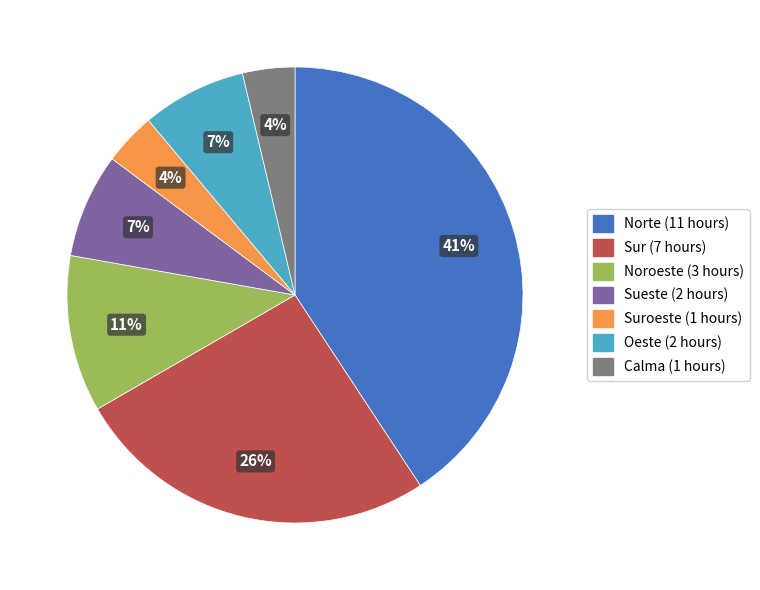

Is there a majority slice in this chart?

No